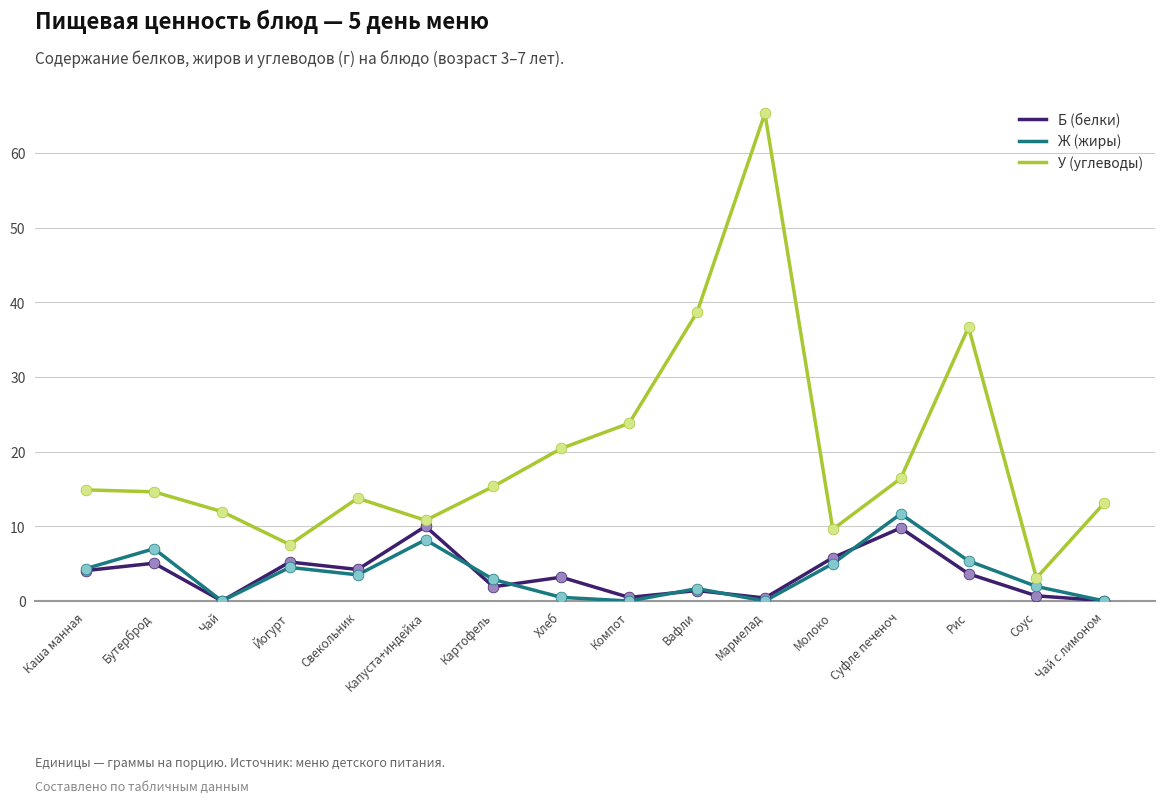

What is the total value across all series at Чай?

12.0